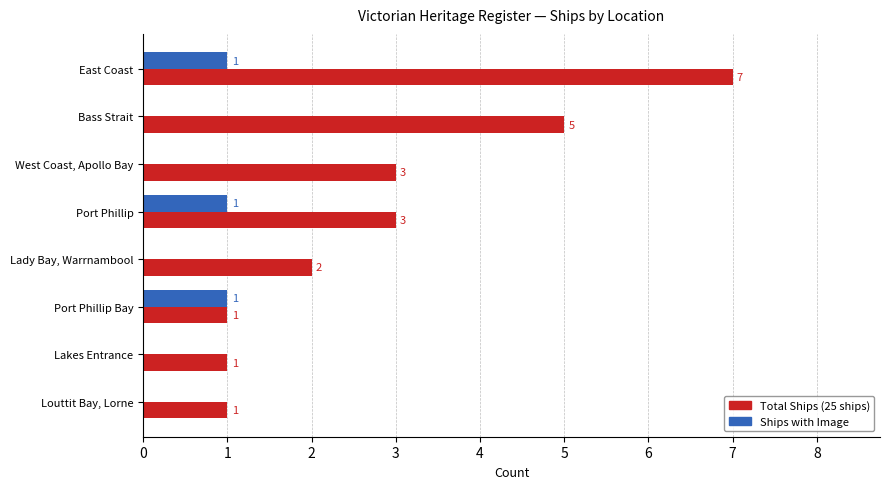

Which series has the largest range (max minus min)?

Total Ships (25 ships)